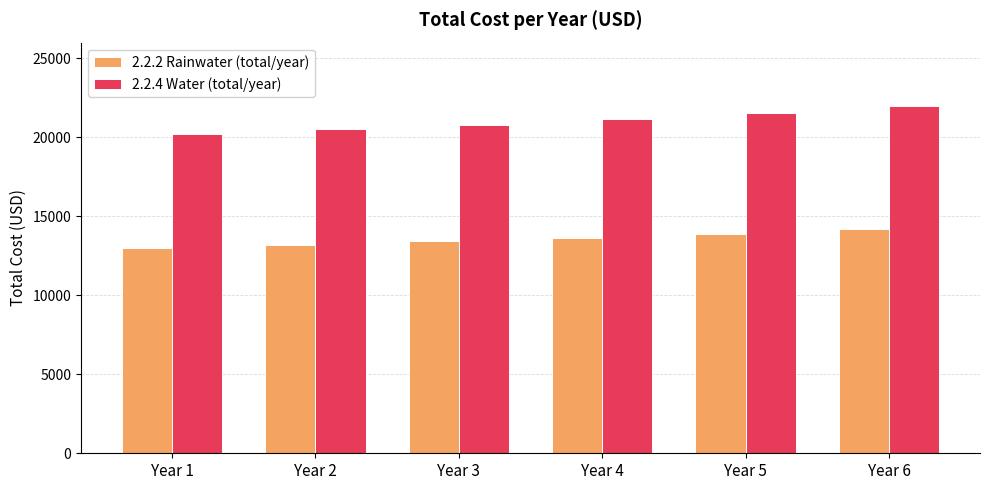

Reading right to left, list all the values displayed in this chart.

2.2.2 Rainwater (total/year): 14178.7	13887.1	13641.6	13413.5	13215.3	13020.0
2.2.4 Water (total/year): 22003.2	21550.6	21169.6	20815.7	20508.0	20205.0